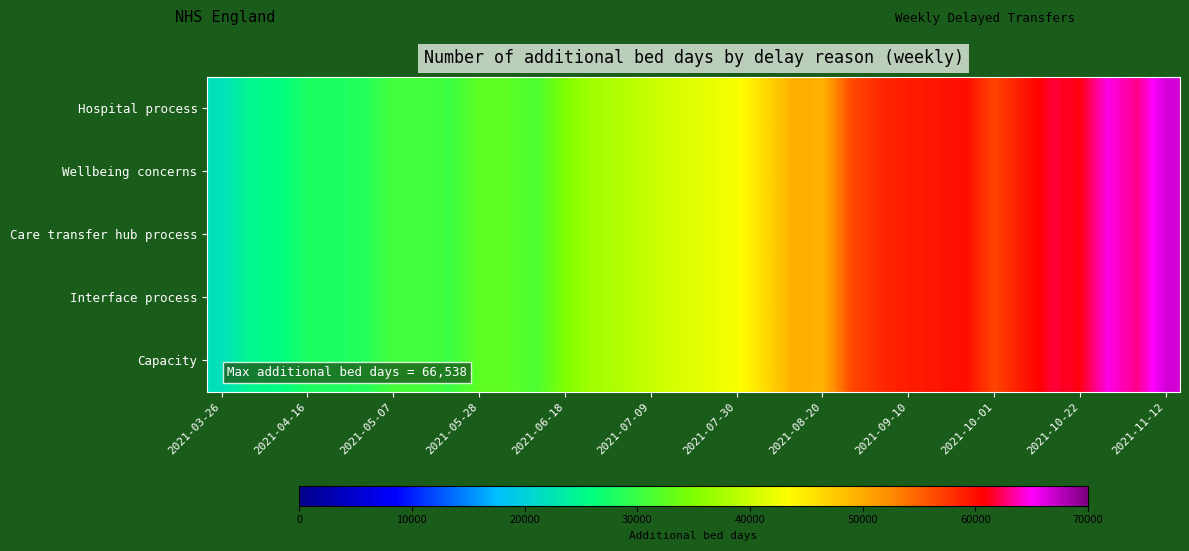

Which series has the largest range (max minus min)?

Hospital process